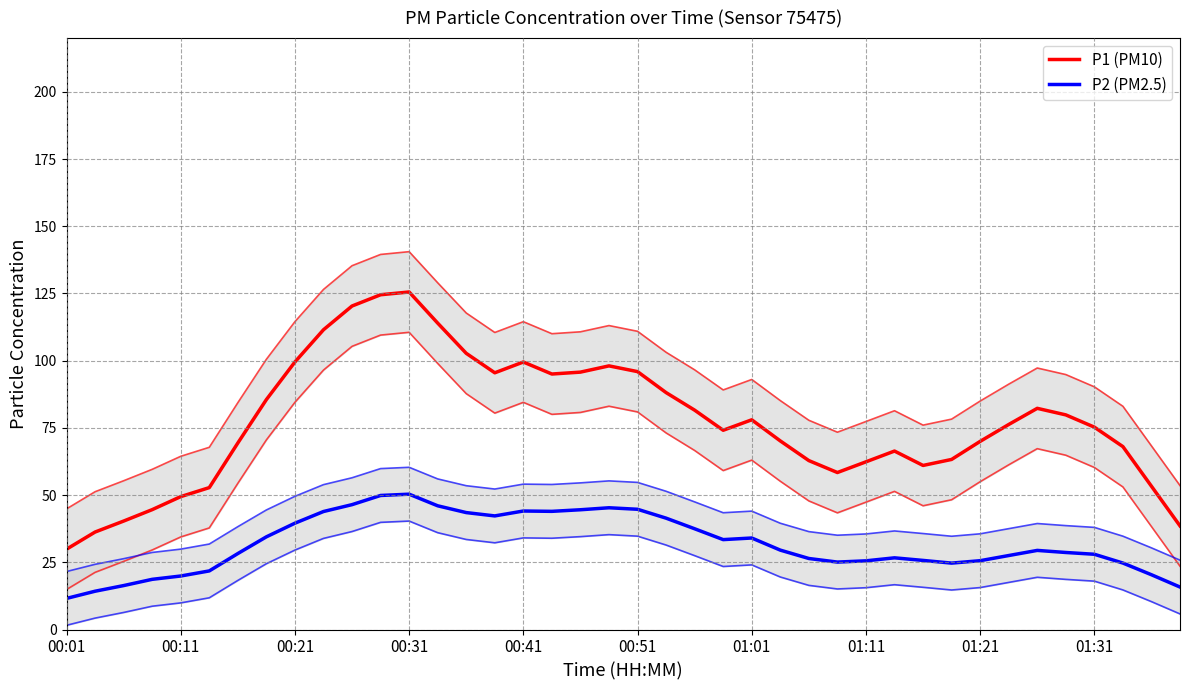

List the series in order of their peak value, lowest first.

P2 (PM2.5), P1 (PM10)